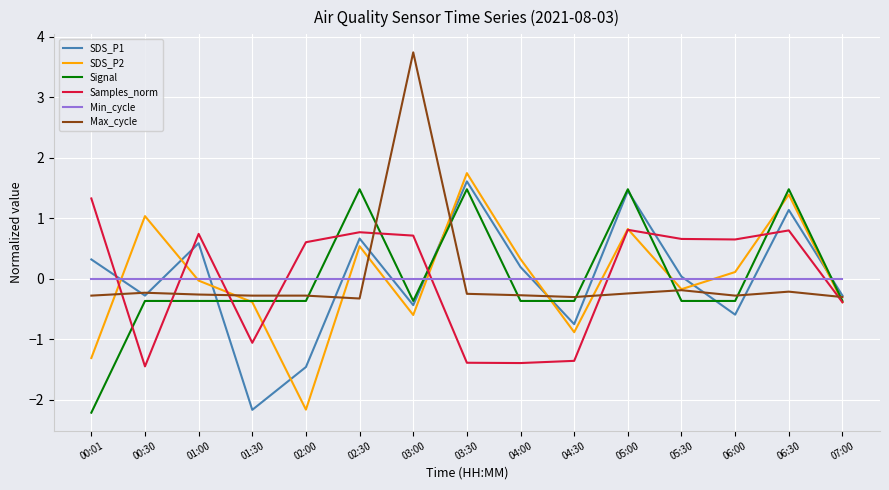

What are all the series names shown in the legend?

SDS_P1, SDS_P2, Signal, Samples_norm, Min_cycle, Max_cycle